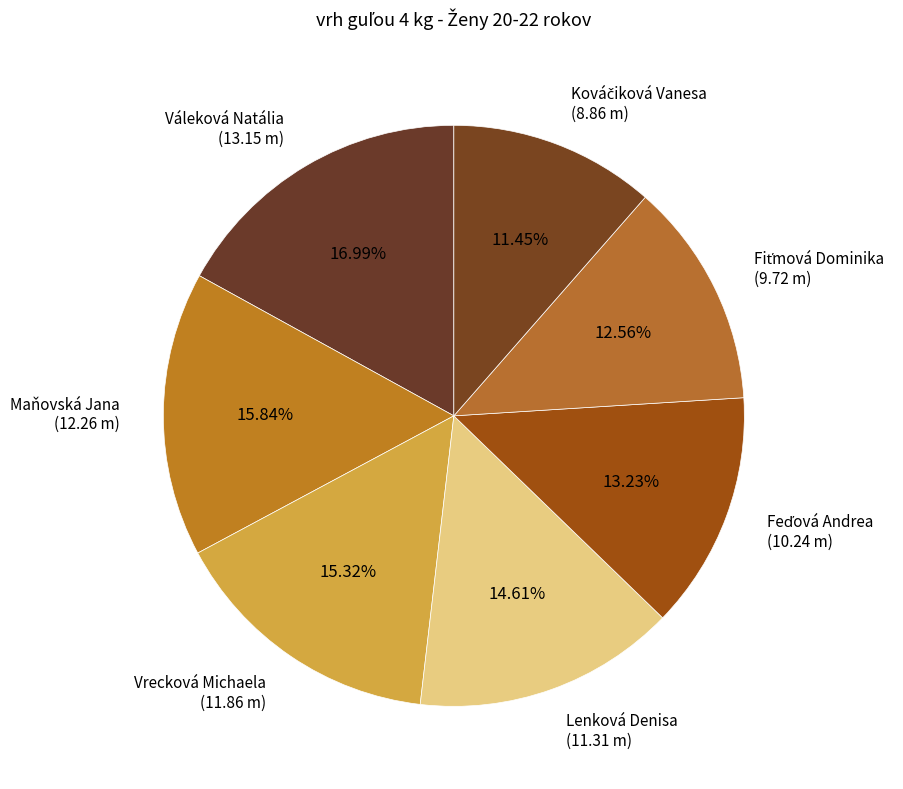

Does Váleková Natália (13.15 m) represent more than half of the total?

No